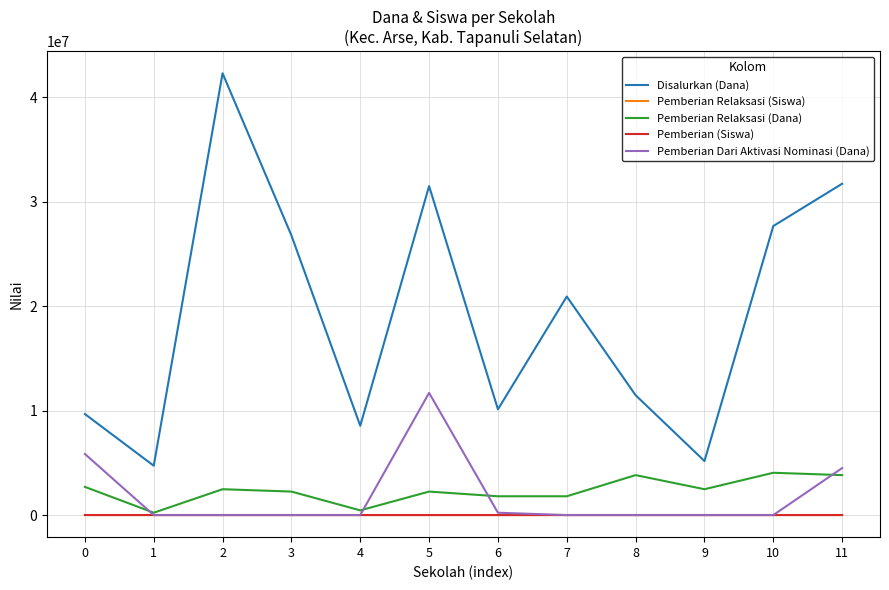

At how many categories does at least one series exceed 36757134?

1